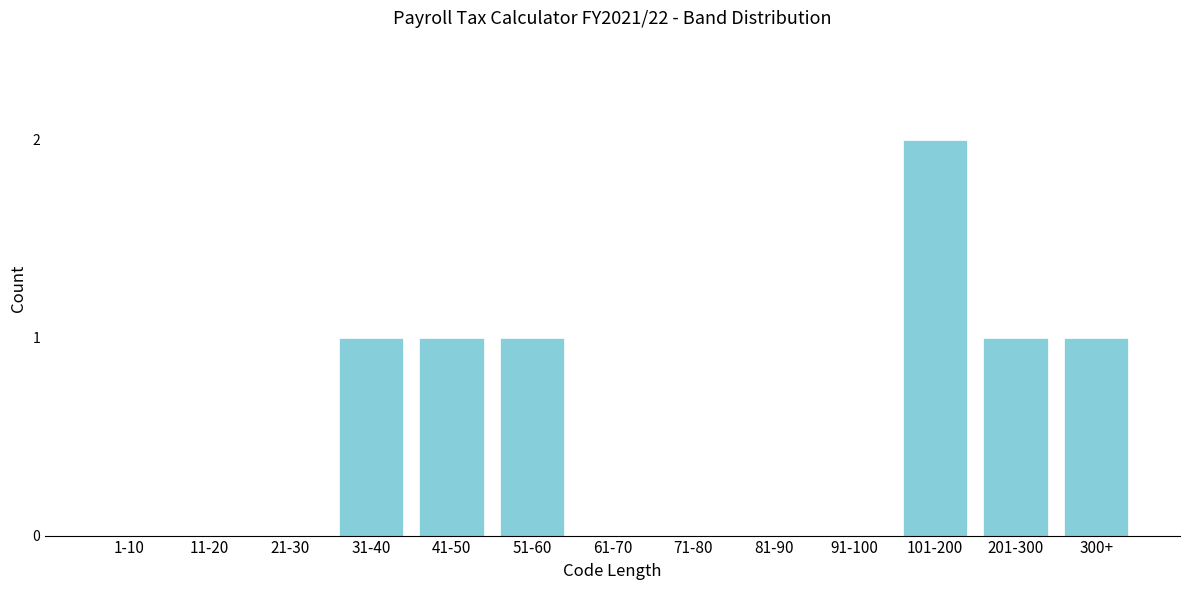

Reading left to right, extract all data points from this chart.

1-10=0	11-20=0	21-30=0	31-40=1	41-50=1	51-60=1	61-70=0	71-80=0	81-90=0	91-100=0	101-200=2	201-300=1	300+=1